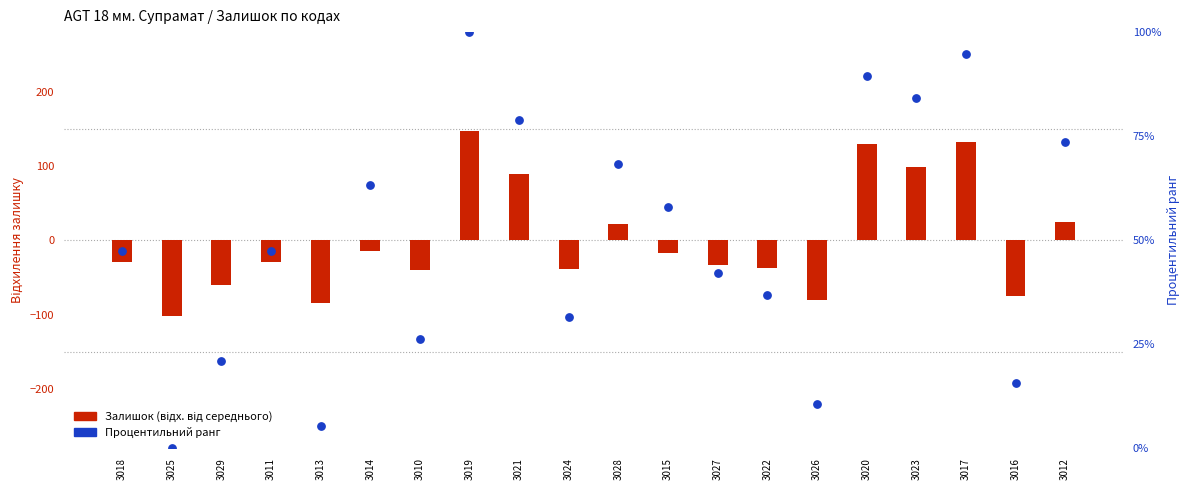

Is the value of Процентильний ранг at 3027 greater than the value of Залишок (відх. від середнього) at 3026?

Yes